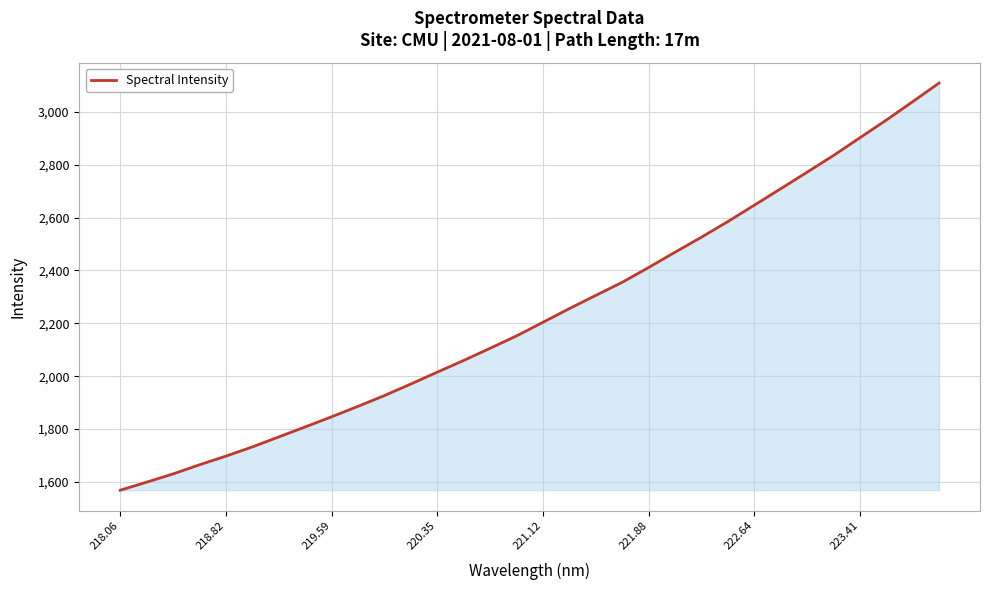

Reading left to right, what are all the values shown in this chart?

1568.3	1598.9	1630.1	1664.7	1697.5	1732.4	1770.1	1808.1	1846.4	1886.0	1926.9	1970.7	2015.5	2059.8	2106.0	2152.7	2204.4	2256.1	2306.0	2355.6	2411.6	2469.4	2526.3	2585.5	2647.3	2709.5	2772.2	2835.4	2902.5	2969.3	3039.0	3109.5